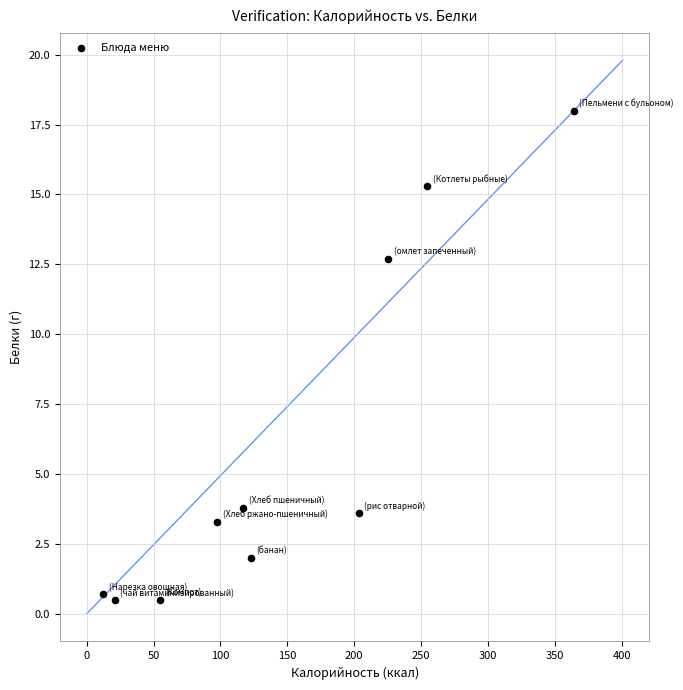

What Y value in the scatter plot is closest to 9?

12.7